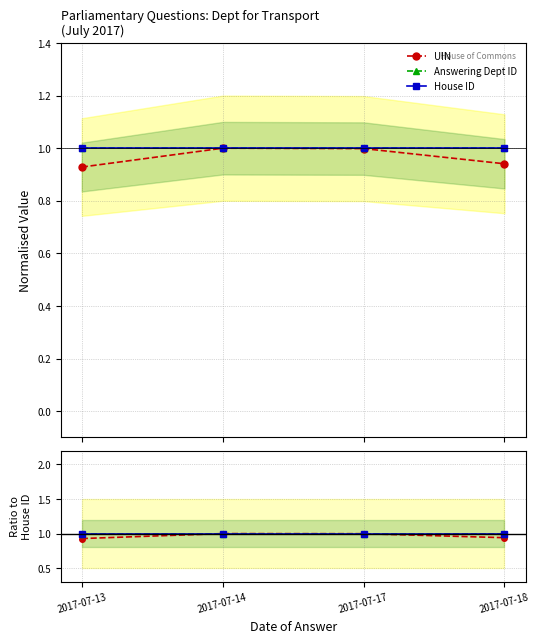

Is it true that House ID equals 0.5 at 2017-07-13?

False